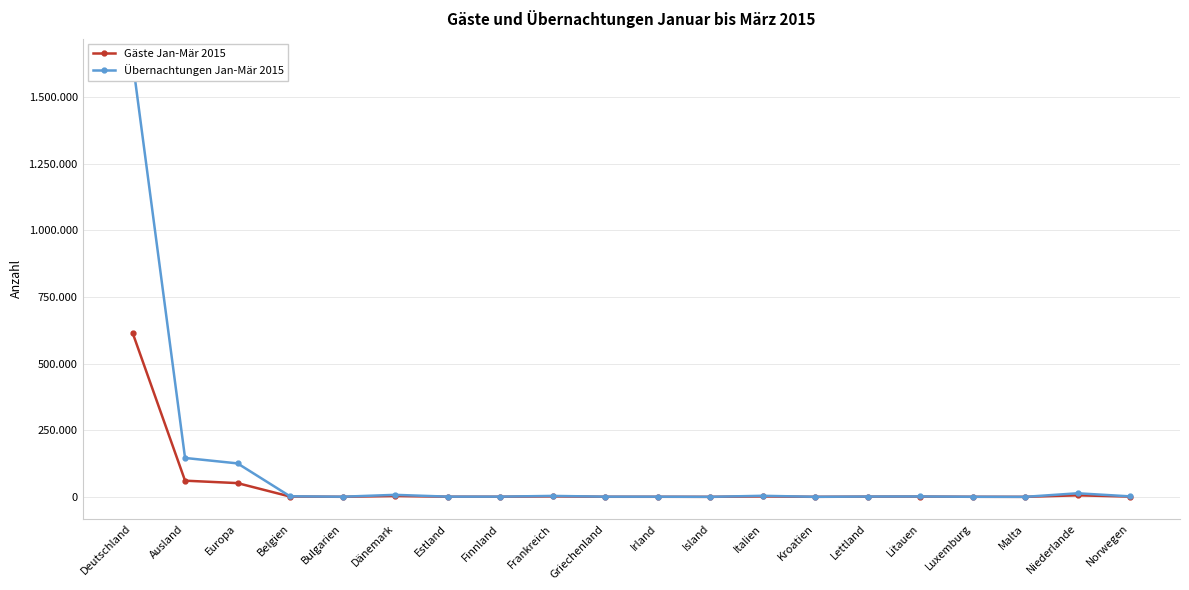

What is the sum of all Gäste Jan-Mär 2015 values?

746387